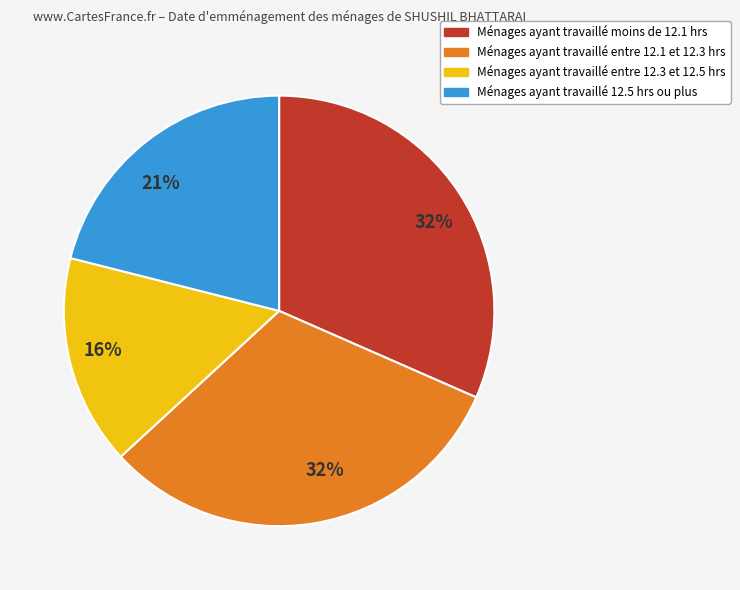

Does any single category account for the majority?

No